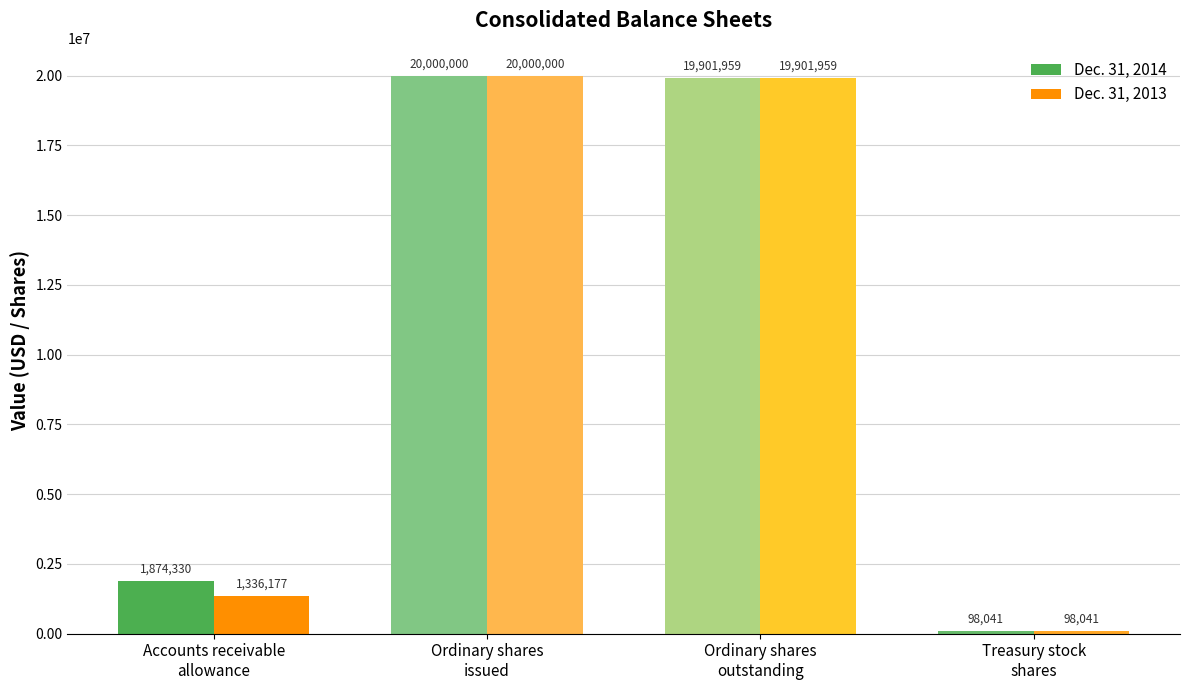

At which label does Dec. 31, 2014 first exceed 19901959?

Ordinary shares
issued